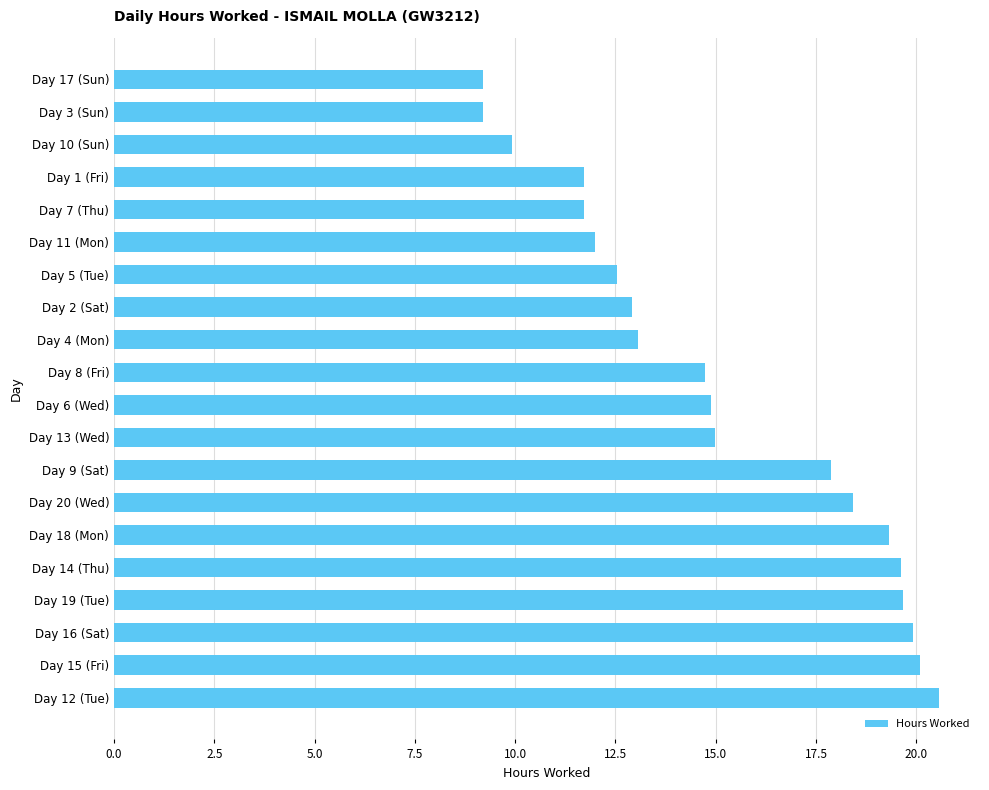

What is the ratio of the value at Day 19 (Tue) to the value at Day 13 (Wed)?

1.3